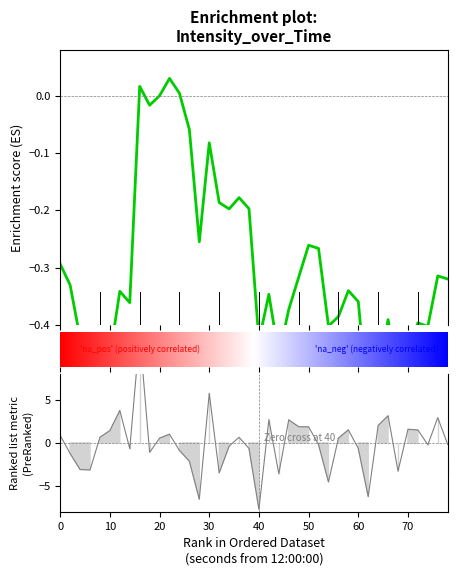

Reading left to right, transcribe all the data shown in this chart.

0.9	-1.2	-3.1	-3.1	0.7	1.4	3.8	-0.7	12.6	-1.1	0.6	1.0	-0.9	-2.1	-6.5	5.8	-3.5	-0.4	0.7	-0.6	-7.7	2.7	-3.6	2.7	1.9	1.9	-0.2	-4.5	0.6	1.5	-0.6	-6.2	2.0	3.2	-3.3	1.6	1.5	-0.2	2.9	-0.2